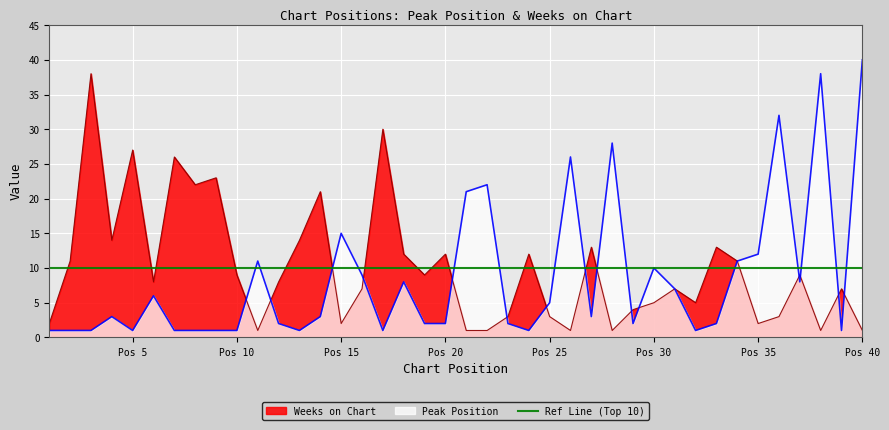

Which series has the widest spread of values?

Peak Position